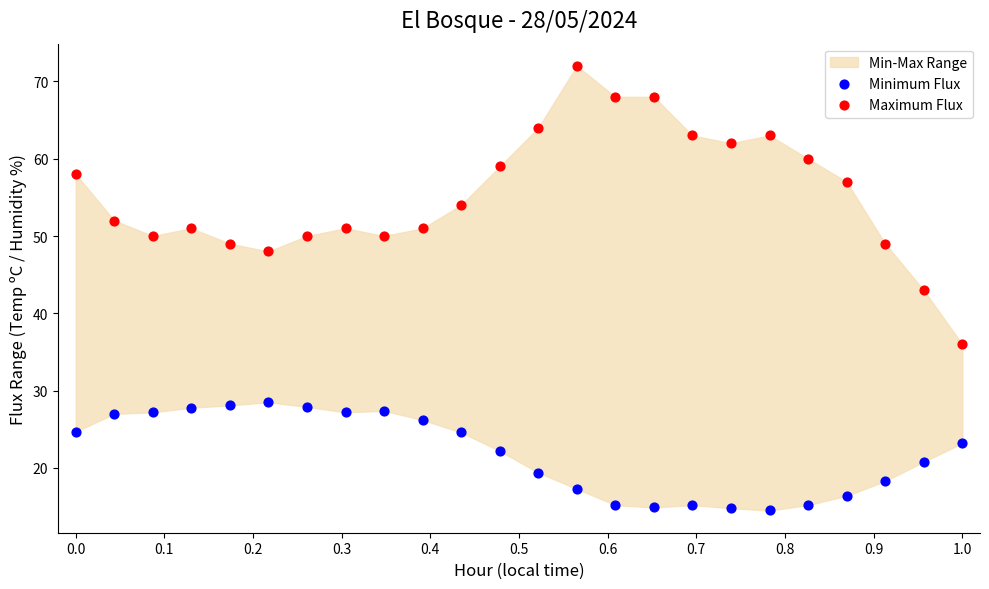

Across all data points, what is the range of Y values (max minus min)?

57.5